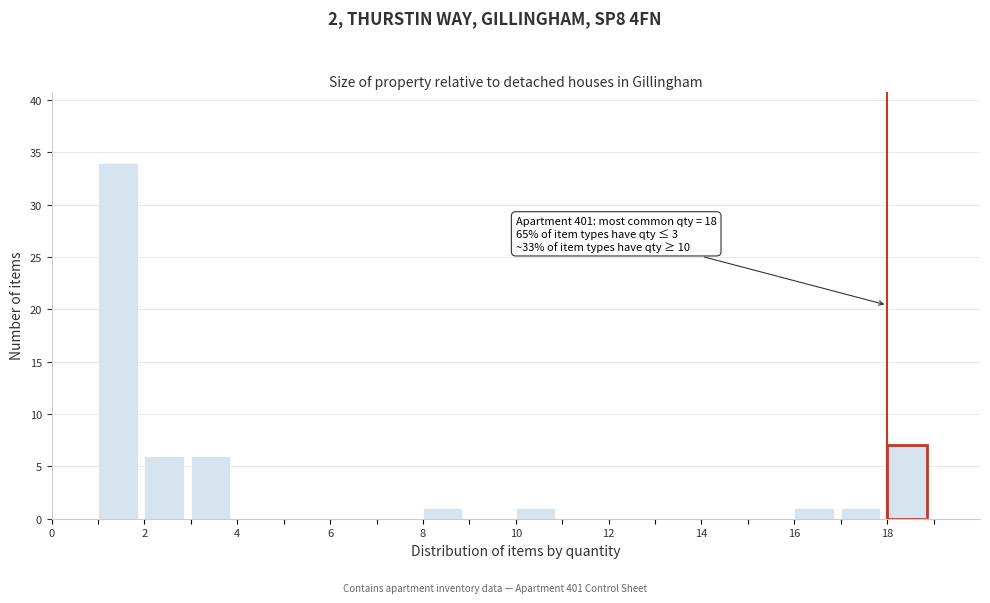

Over which range of the x-axis is the bar tallest?

1 to 2